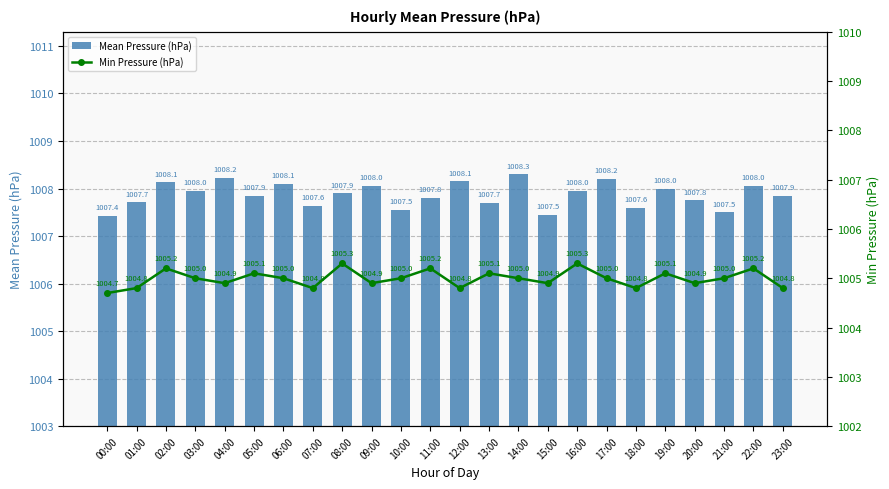

True or false: Min Pressure (hPa) has a value of 288.3 at 00:00.

False